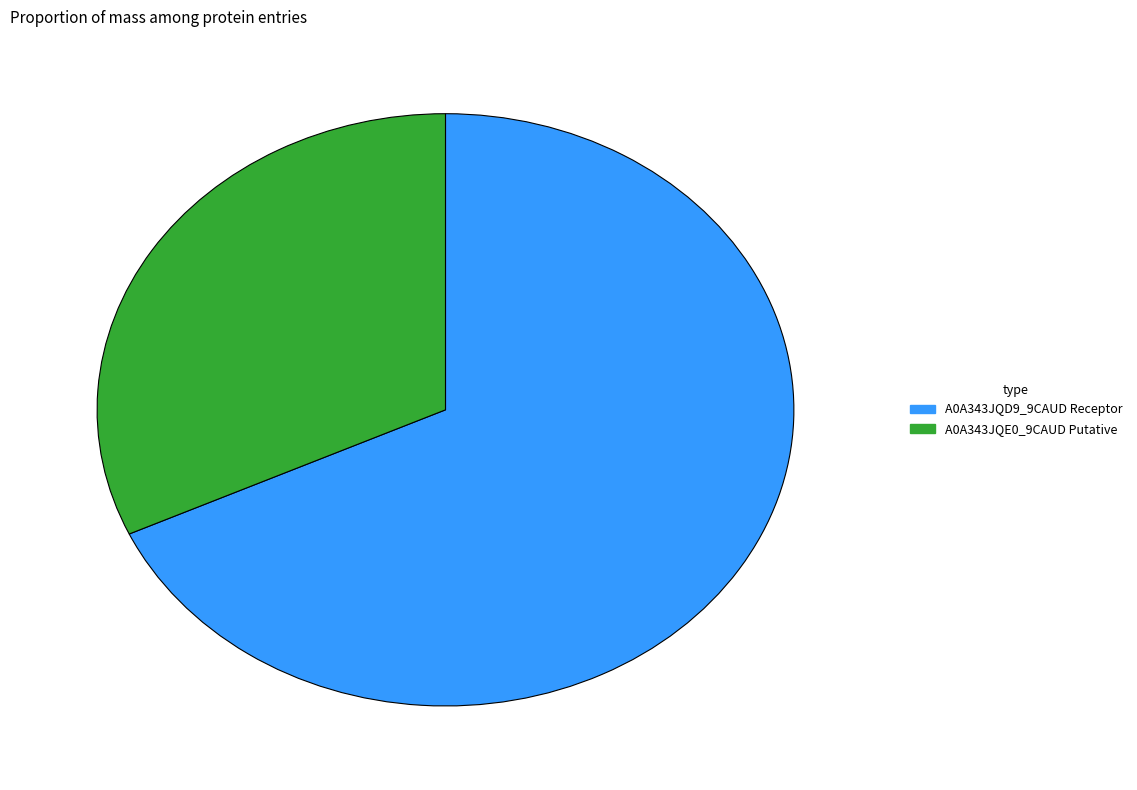

Is it true that A0A343JQD9_9CAUD Receptor is 76% of the pie?

False